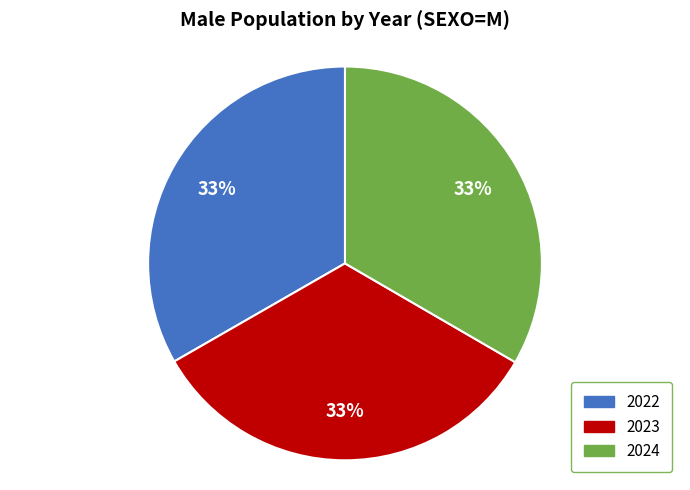

What is the ratio of the value at 2024 to the value at 2022?

1.0